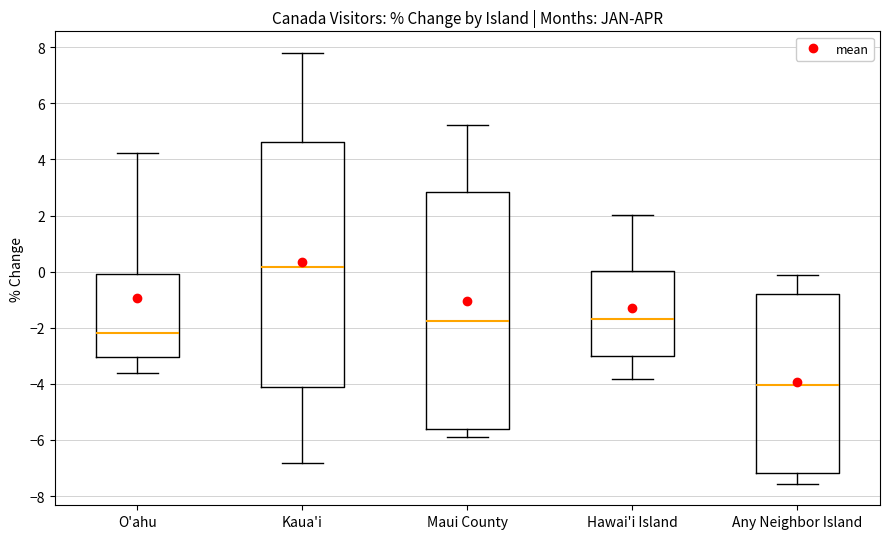

Where does the median line of the box for Hawai'i Island sit on the y-axis? The values are not printed on the chart, so give them approximately, as read against the axis.

-1.6